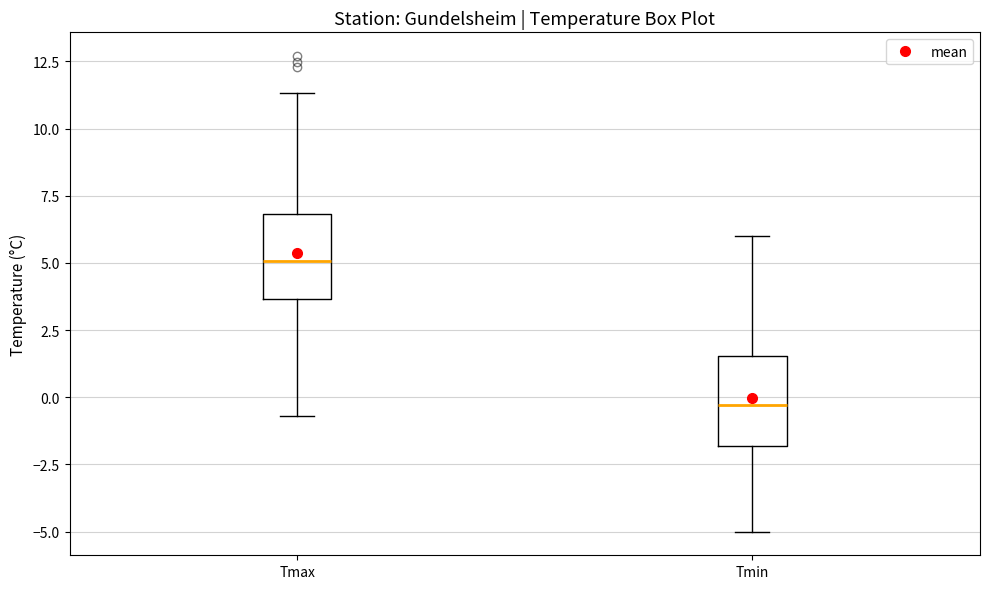

Where does the upper whisker of the box for Tmin end on the y-axis? The values are not printed on the chart, so give them approximately, as read against the axis.

6.0